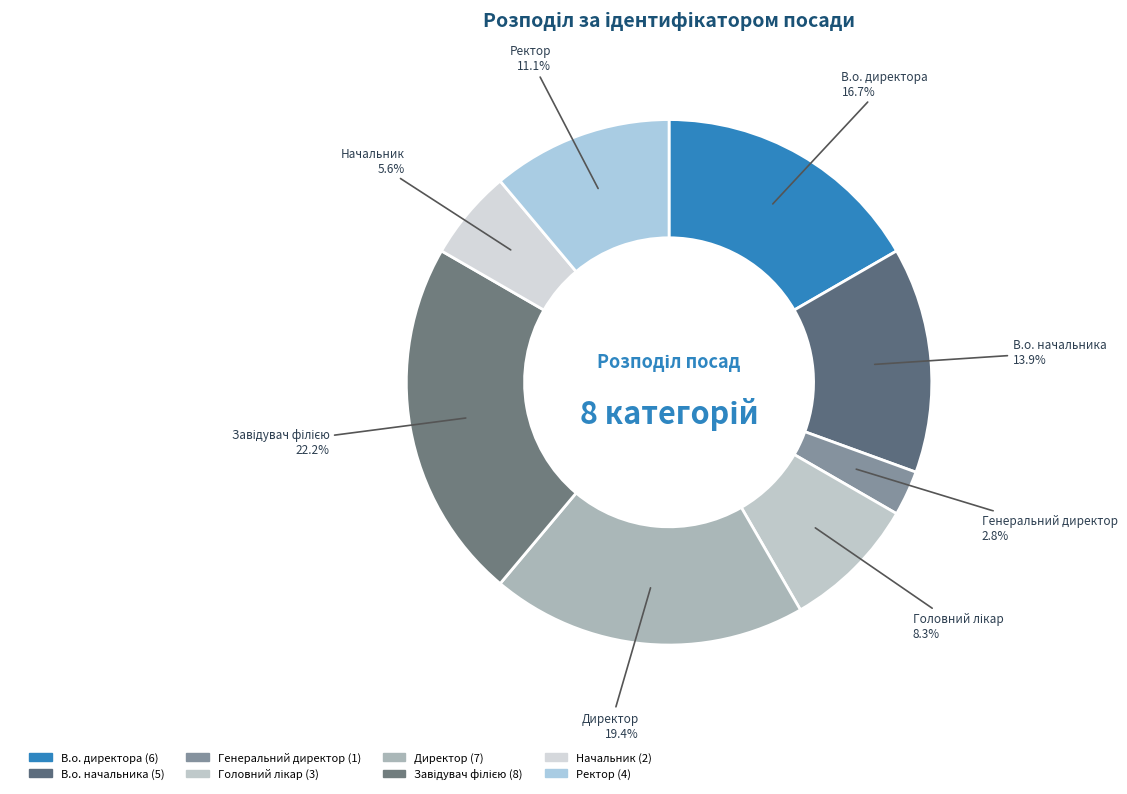

Which slice is the smallest?

Генеральний директор